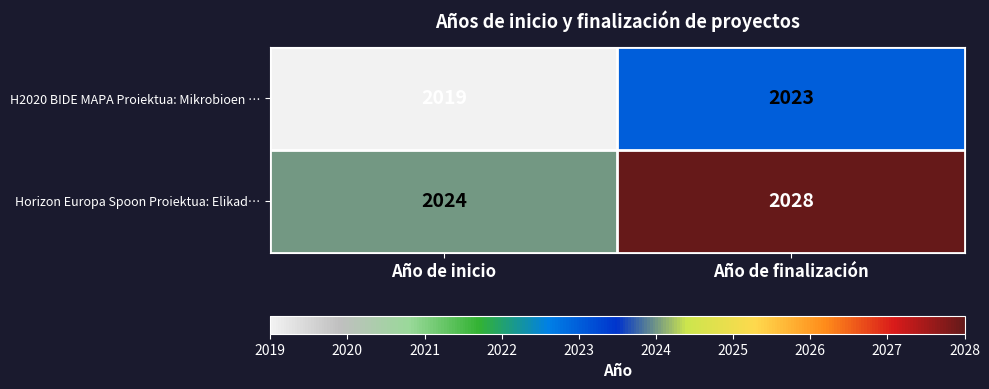

The Horizon Europa Spoon Proiektua: Elikad… series shows 2024 at Año de inicio. True or false?

True